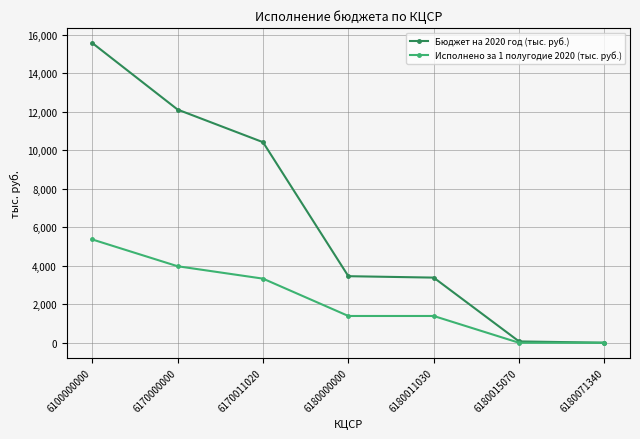

At which label does Бюджет на 2020 год (тыс. руб.) reach its peak?

6100000000